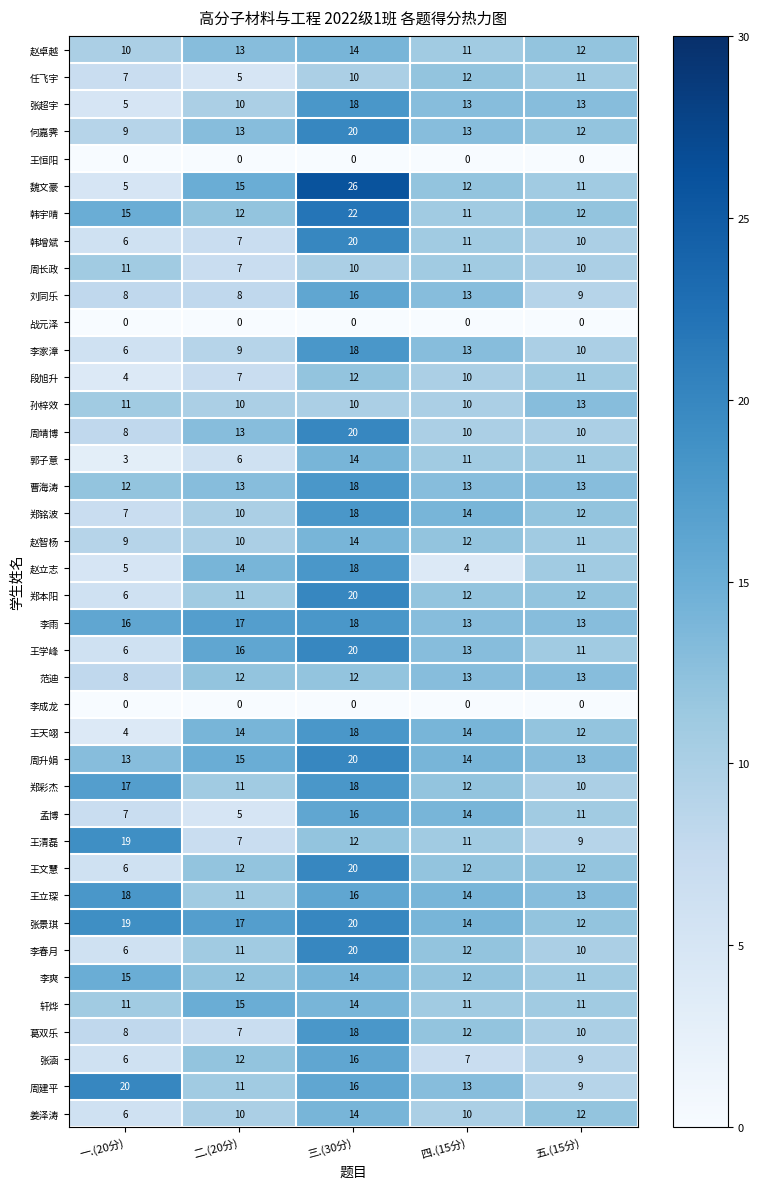

Rank the categories by 郑彩杰 value from lowest to highest.

五.(15分), 二.(20分), 四.(15分), 一.(20分), 三.(30分)